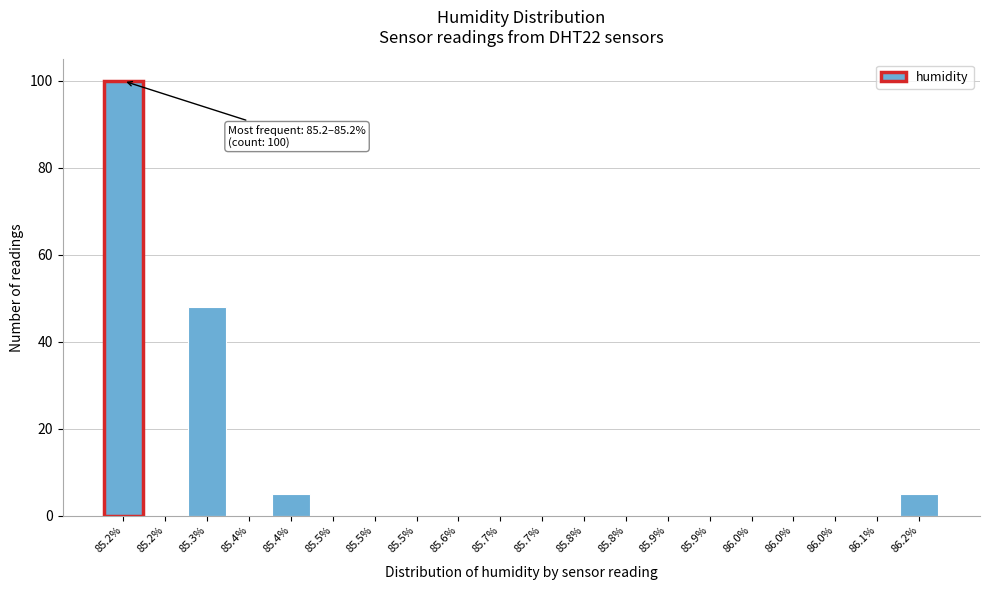

Are the bars horizontal?

No